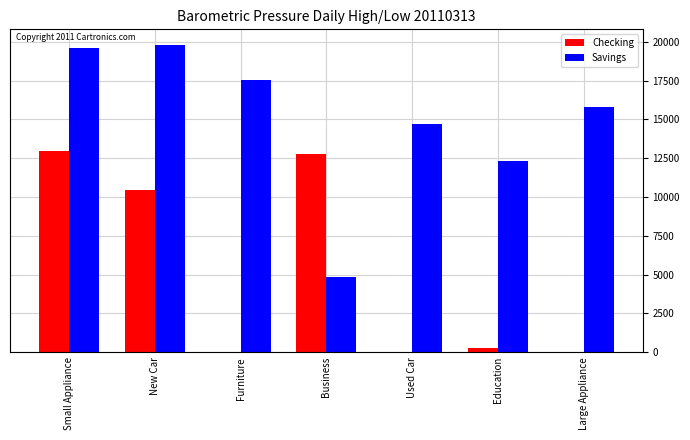

How many groups of bars are there?

7